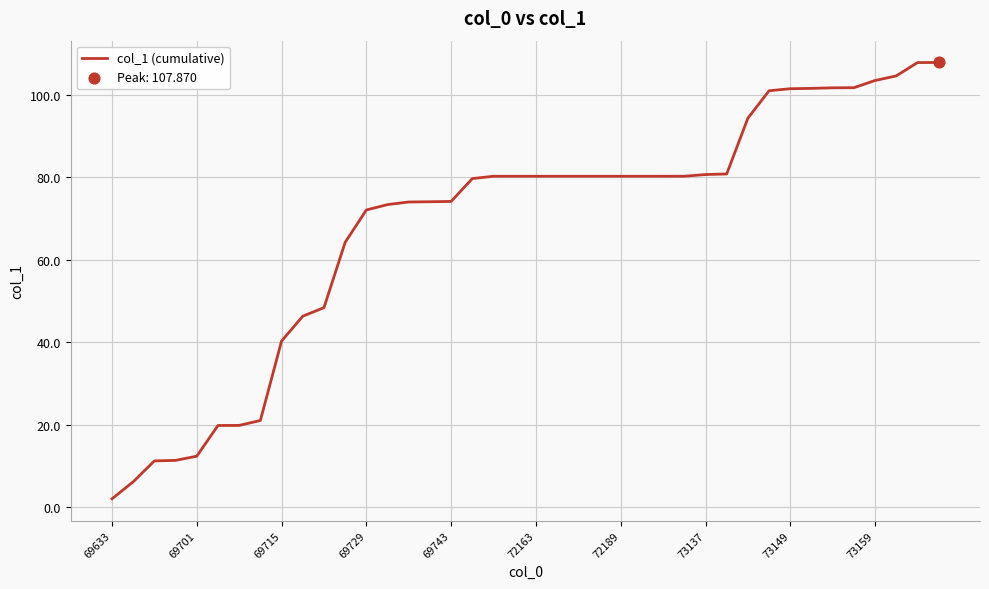

What is the difference between the maximum and minimum values?

105.9